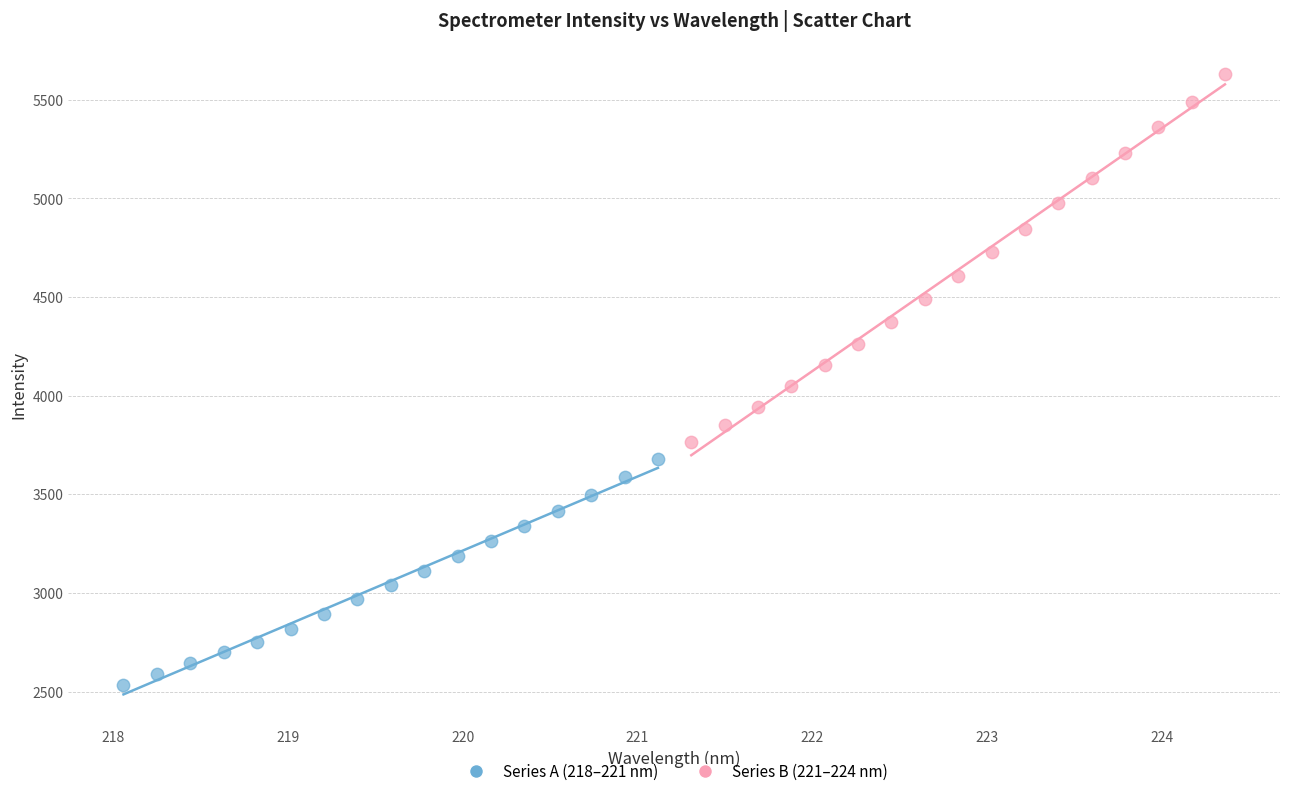

Which series contains the lowest Y value?

Series A (218–221 nm)